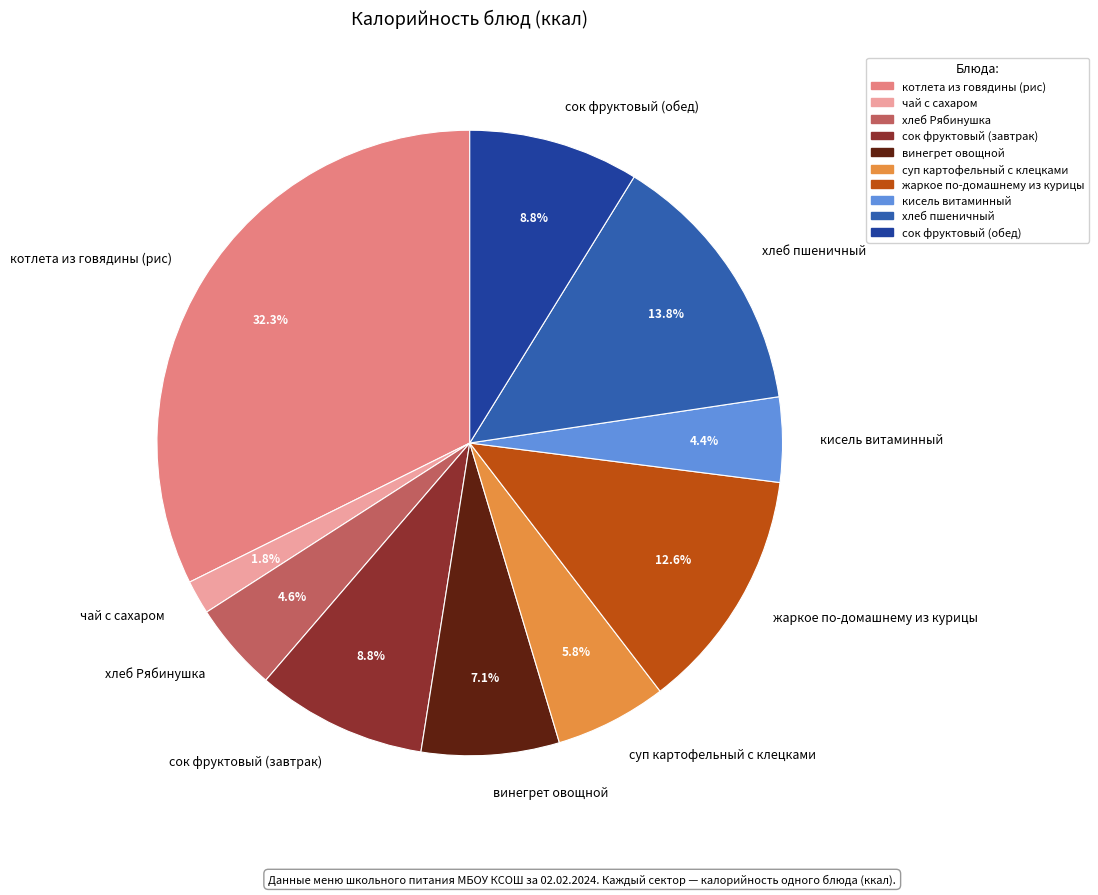

To the nearest percent, what percentage of the pie is жаркое по-домашнему из курицы?

13%